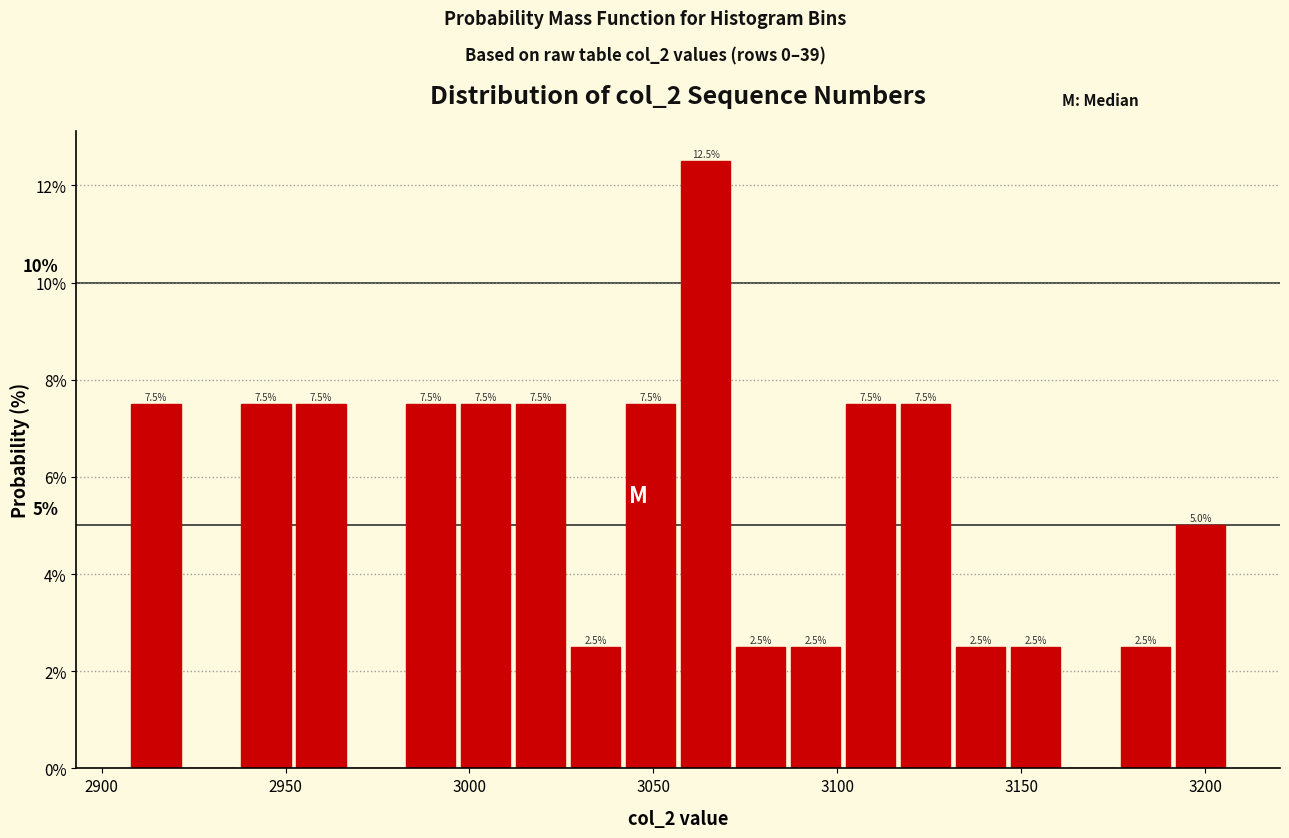

Read against the x-axis, roughly where is the centre of the tallest bar?

3065